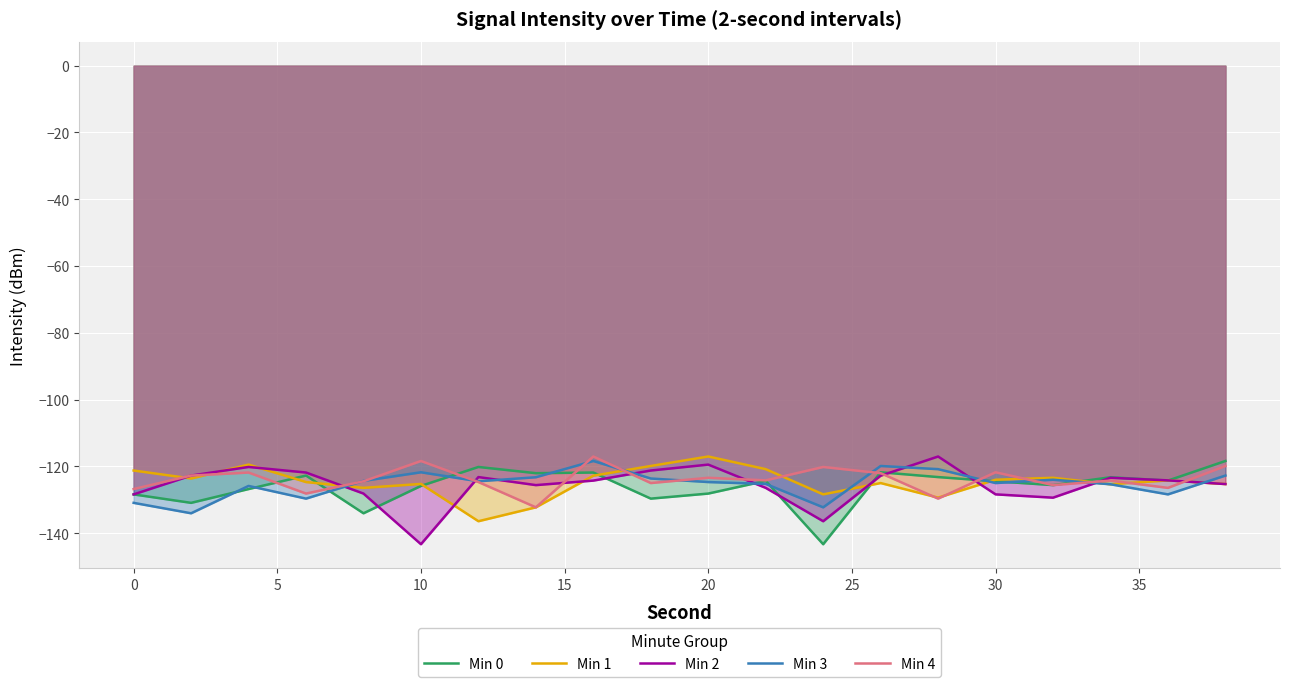

True or false: Min 2 has a value of -80.0 at 0.

False